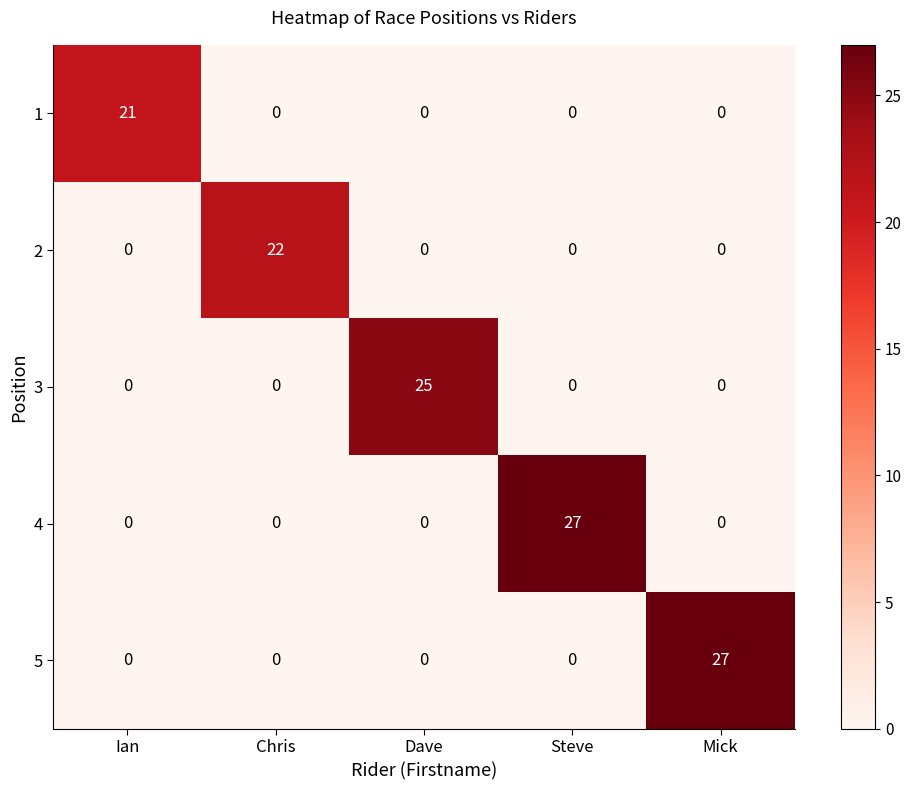

Is it true that 5 equals 27 at Mick?

True